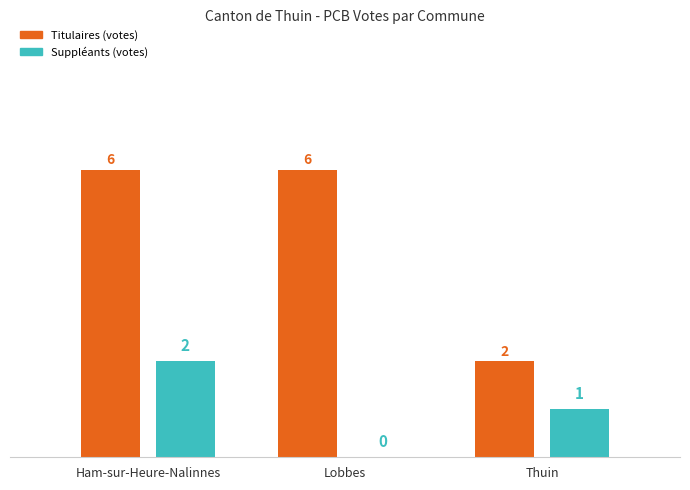

What is the total value across all series at Thuin?

3